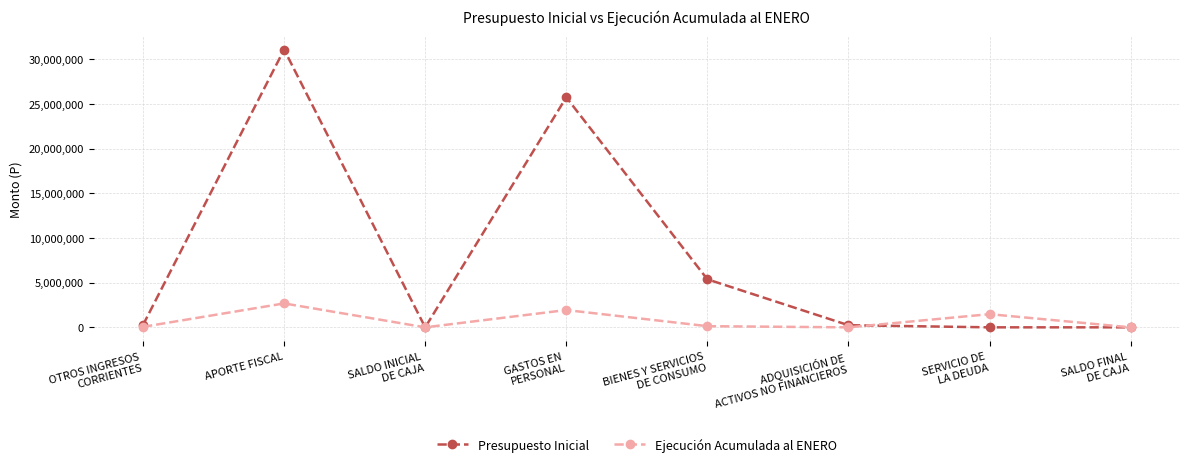

Is the value of Ejecución Acumulada al ENERO at SERVICIO DE
LA DEUDA greater than the value of Presupuesto Inicial at SALDO FINAL
DE CAJA?

Yes